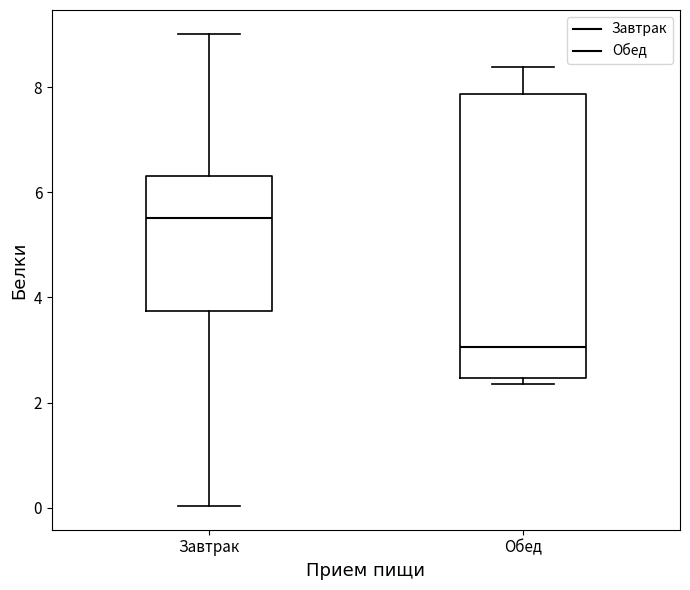

Which box's median line is the lowest?

Обед